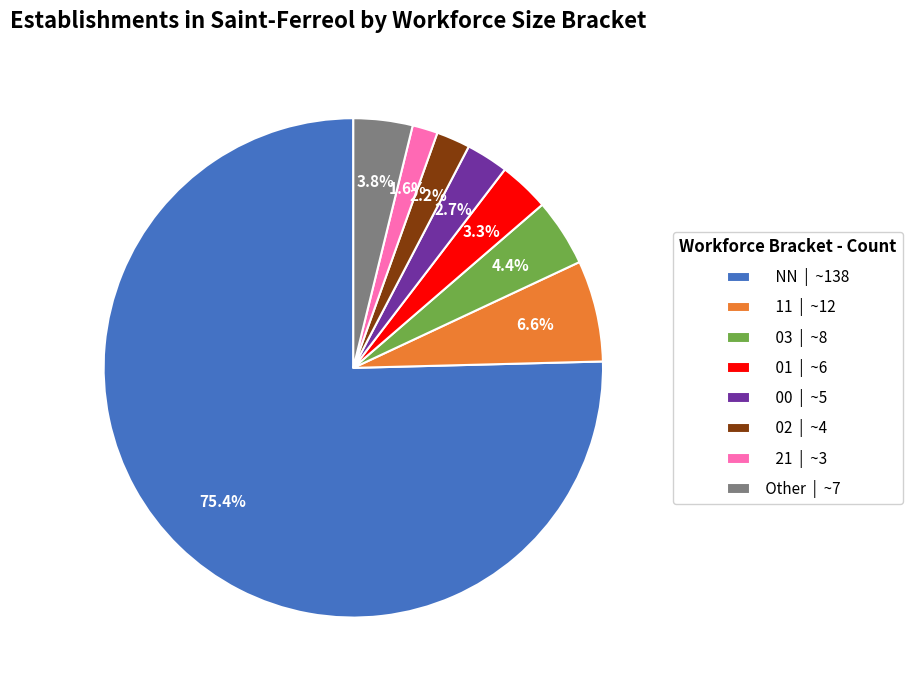

Is it true that 21 is 2% of the pie?

True